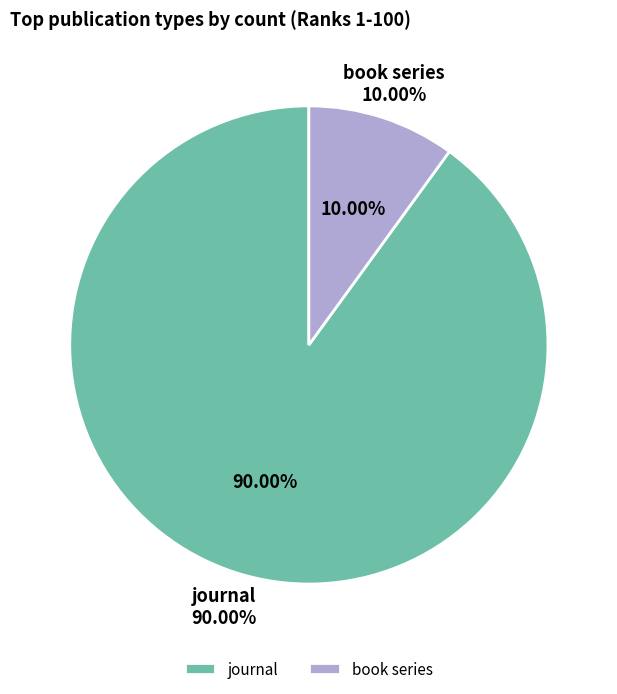

Which slice is the smallest?

book series